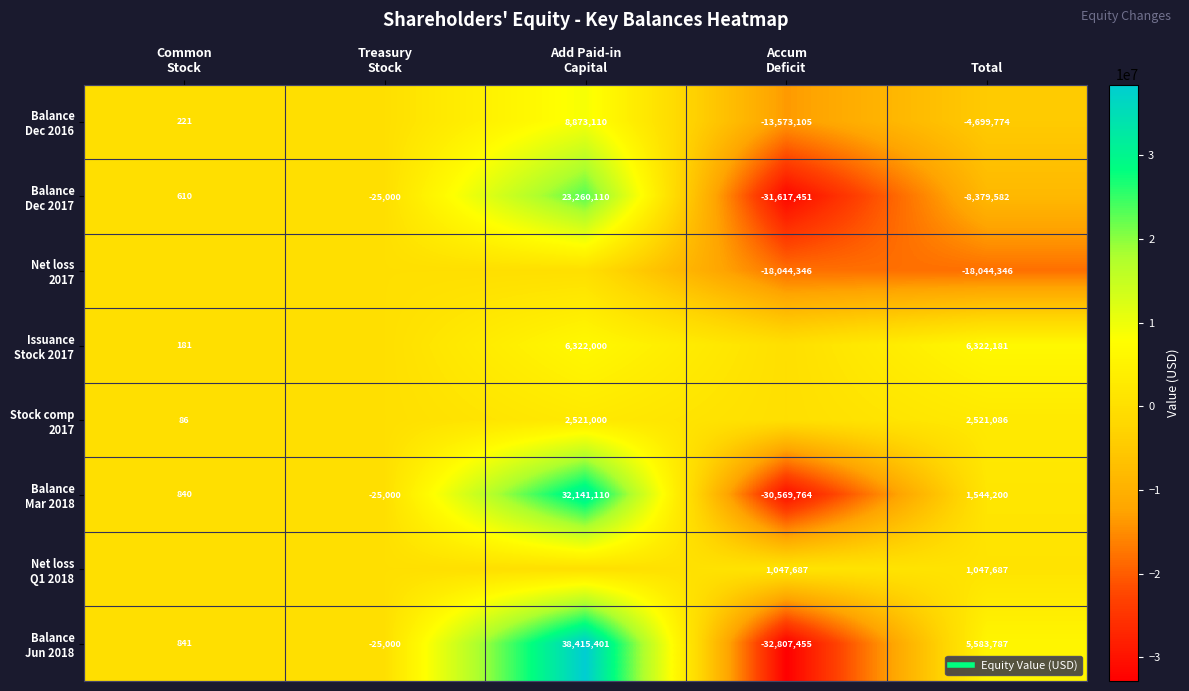

Is it true that Stock comp 2017 equals 86 at Common Stock?

True